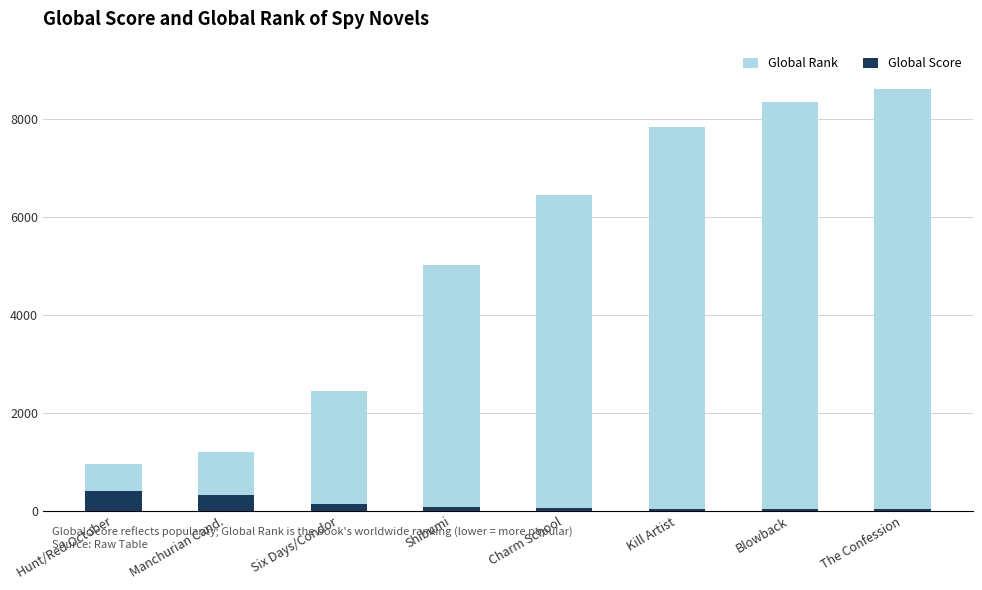

At The Confession, list the series in order from largest to smallest.

Global Rank, Global Score